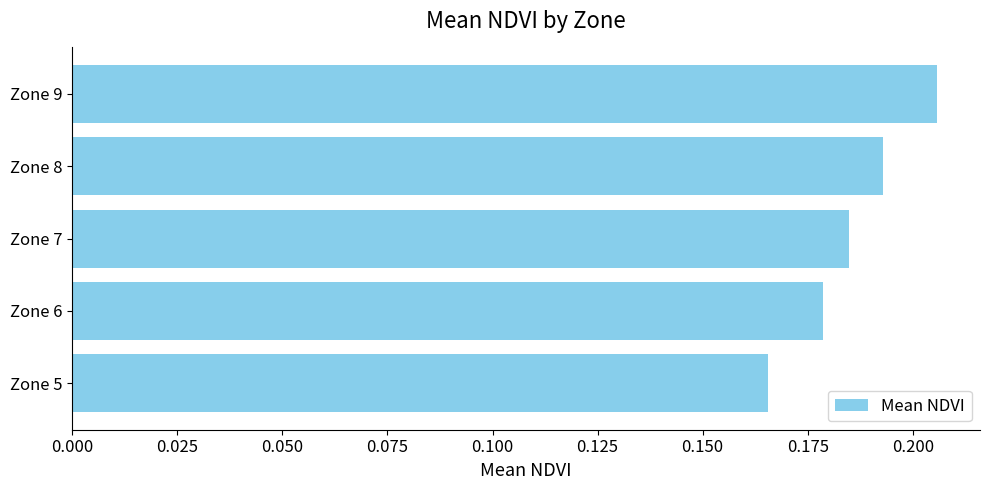

Where is the data nearest to the value 0?

Zone 5